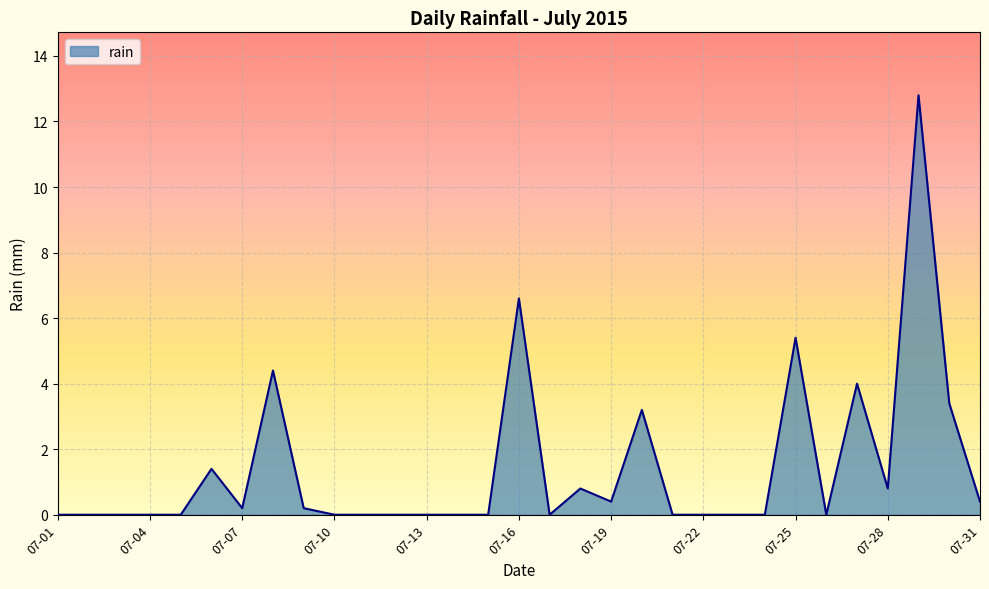

What is the greatest value displayed?

12.8